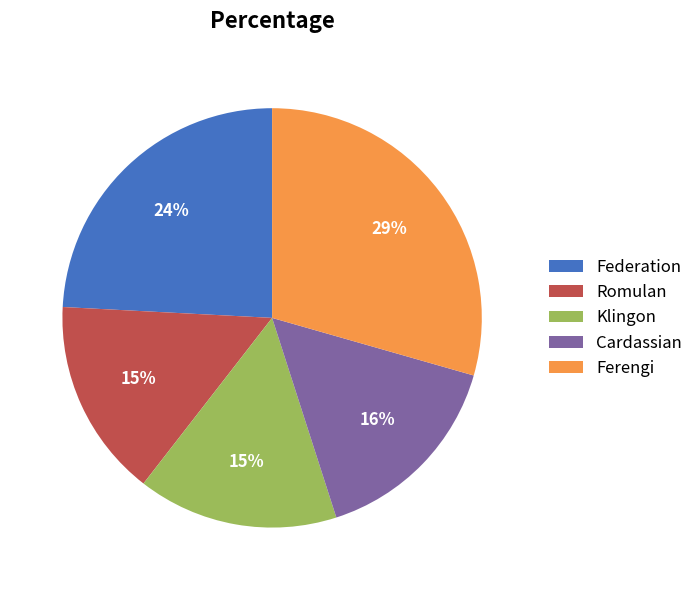

To the nearest percent, what portion does Ferengi represent?

29%